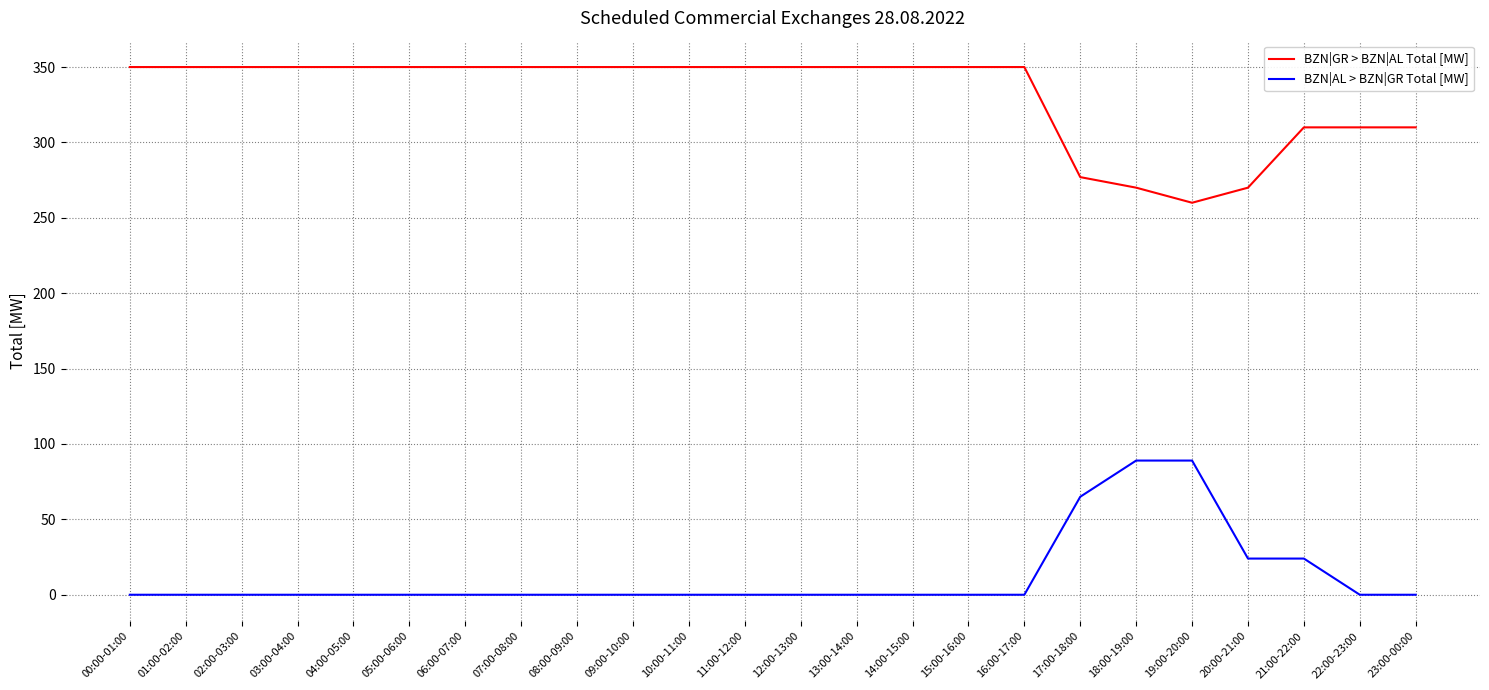

What is the sum of all BZN|AL > BZN|GR Total [MW] values?

291